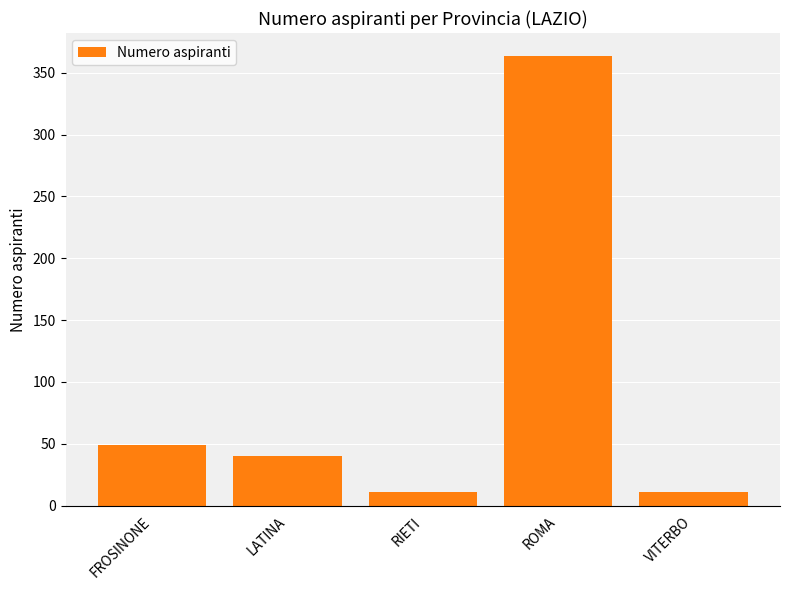

What is the value of the 5th bar from the left?

11